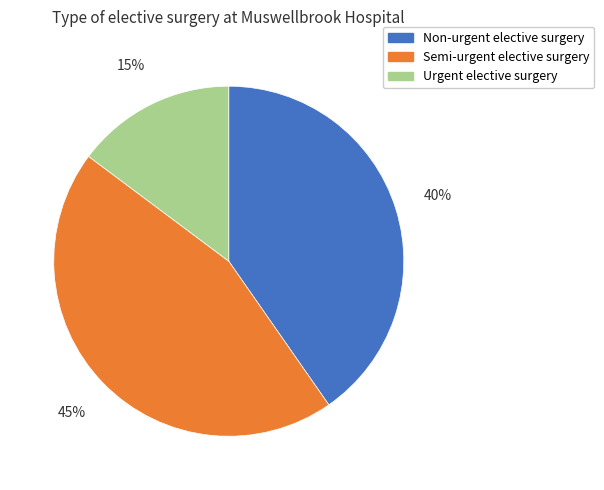

Is it true that Urgent elective surgery is 15% of the pie?

True